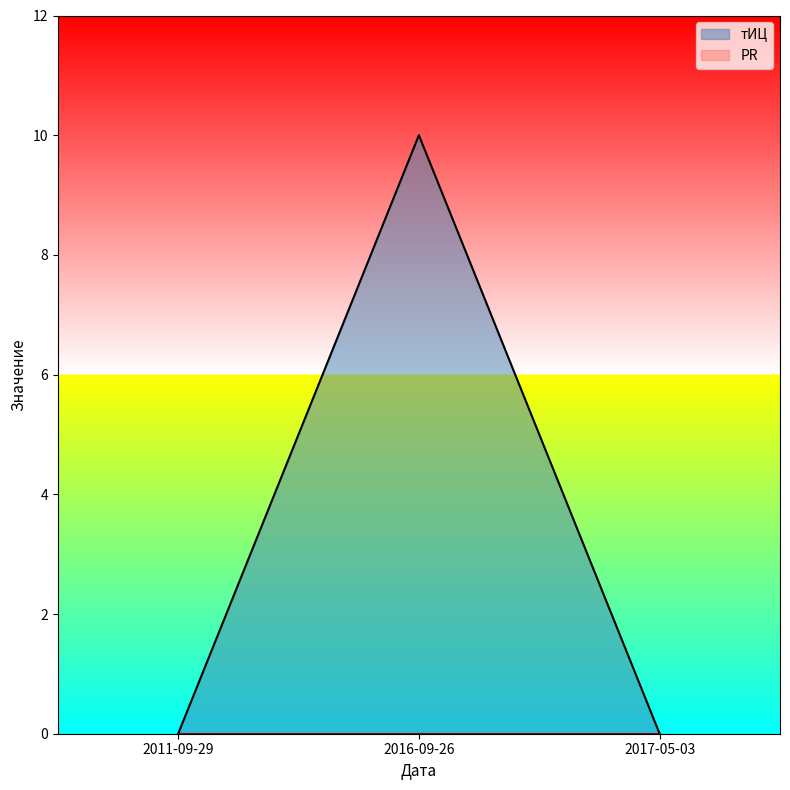

The value at 2016-09-26 is 14. True or false?

False